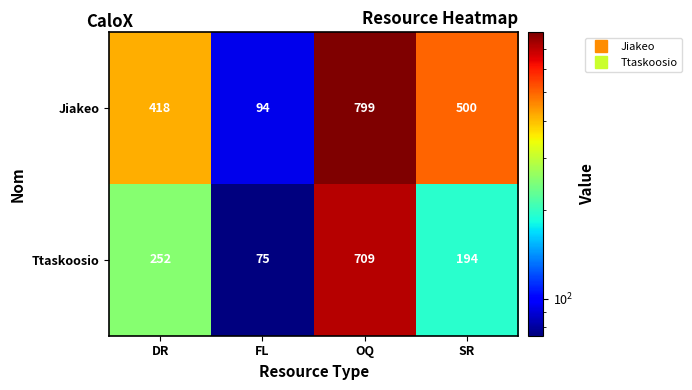

List the labels in order of Ttaskoosio value, largest first.

OQ, DR, SR, FL